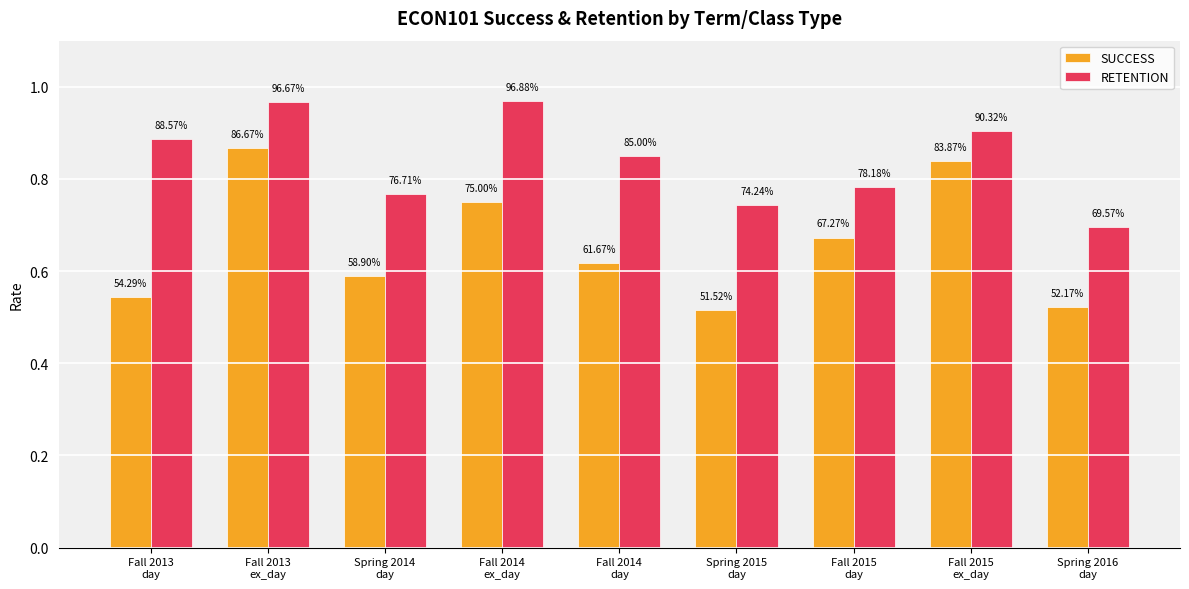

What is the label of the 9th bar from the right?

Fall 2013
day